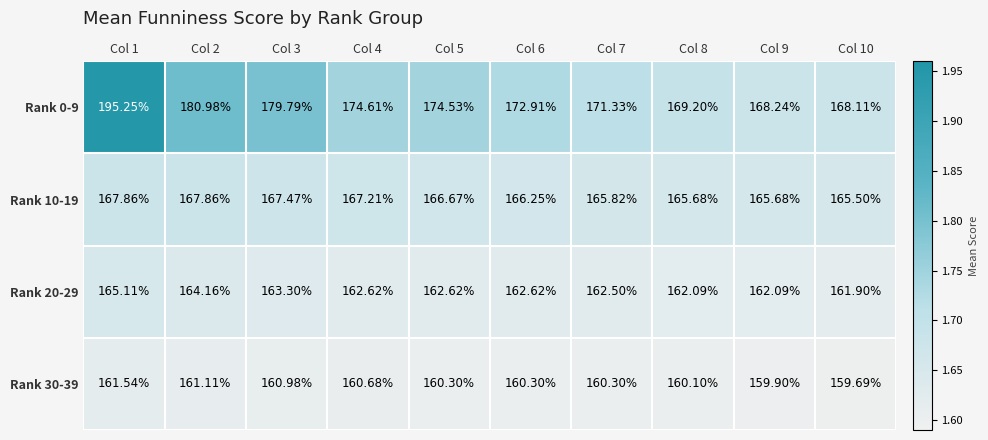

Is the value of Rank 30-39 at Col 8 greater than the value of Rank 0-9 at Col 3?

No